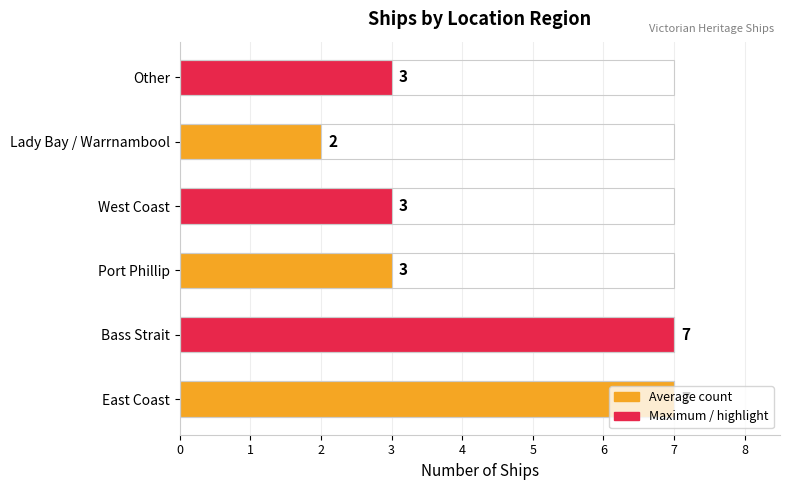

What is the smallest value displayed?

2